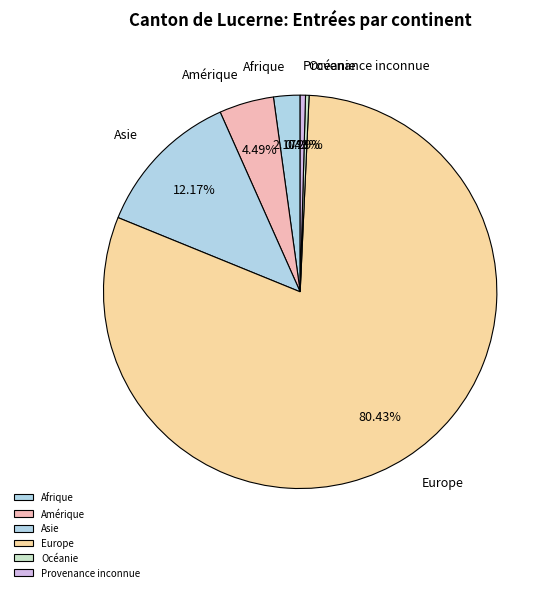

Is Afrique the majority of the pie?

No